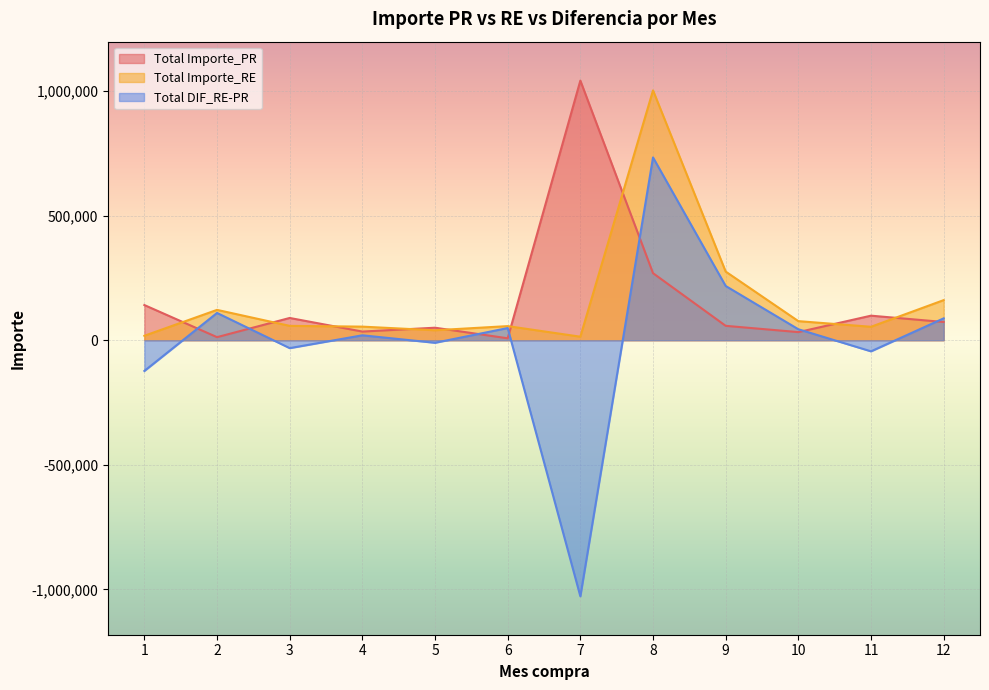

What is the difference between the highest and lowest values at 6?

48896